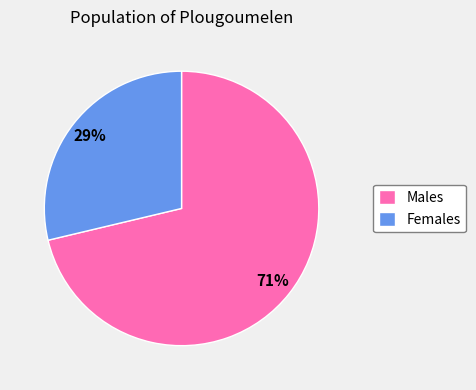

Which category accounts for the majority?

Males